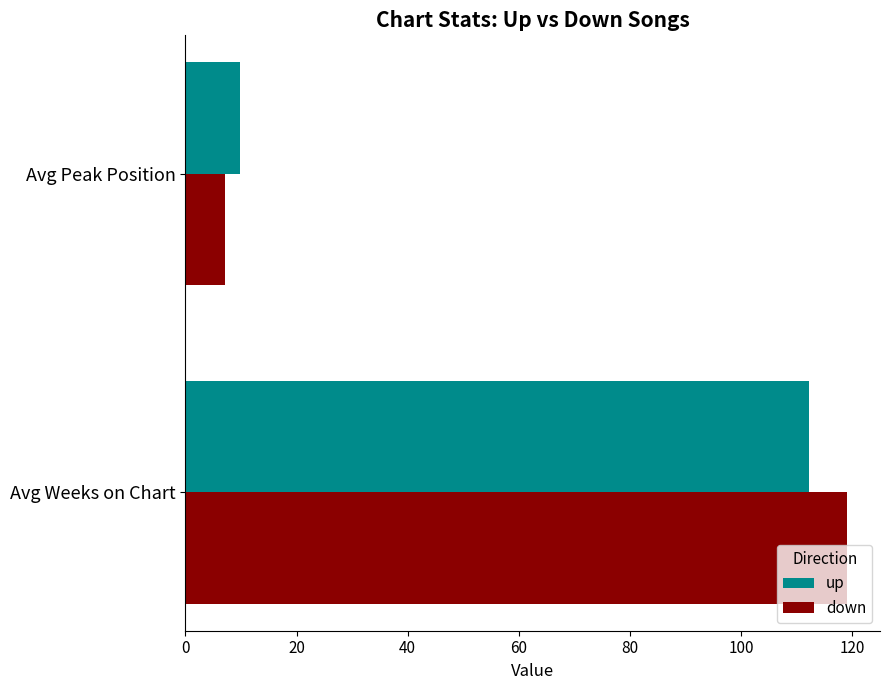

Which series changed the most between Avg Weeks on Chart and Avg Peak Position?

down